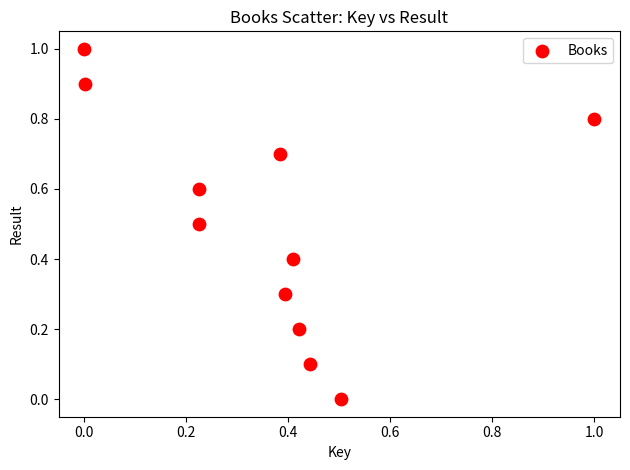

What is the range of Y values (max minus min)?

1.0